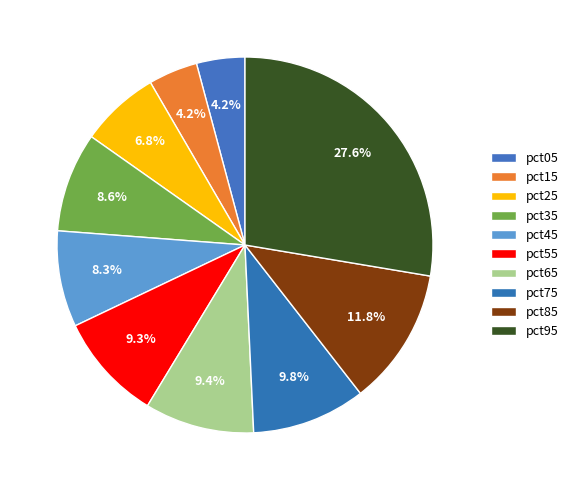

What is the smallest slice in the pie chart?

pct05